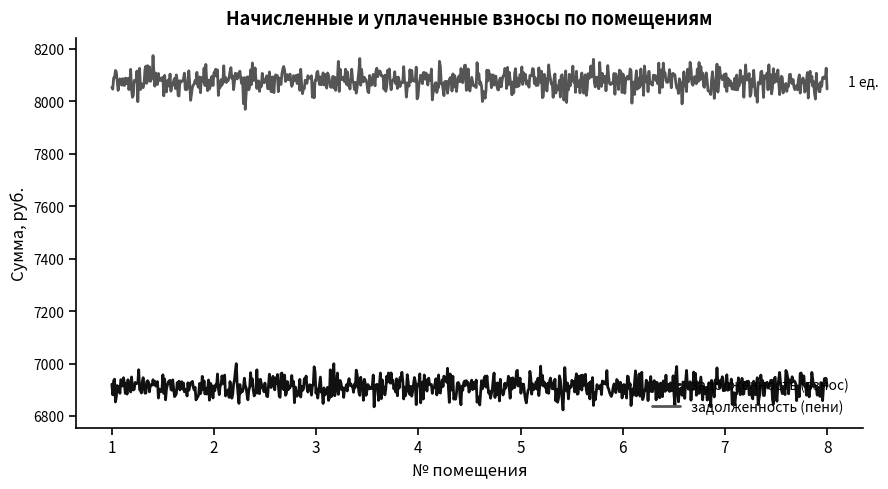

Does the chart display data point markers on the line(s)?

No